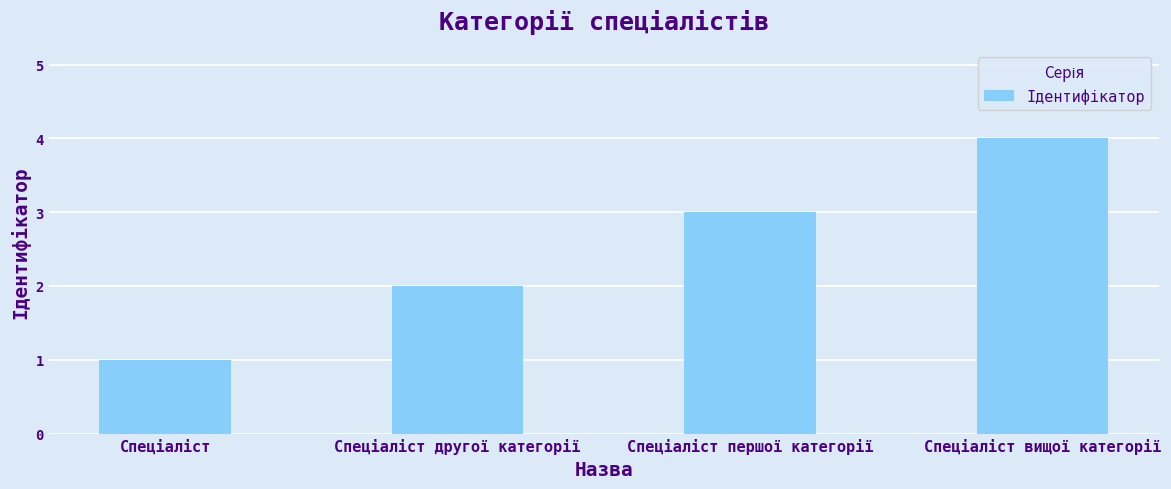

What is the value of the 3rd bar from the left?

3